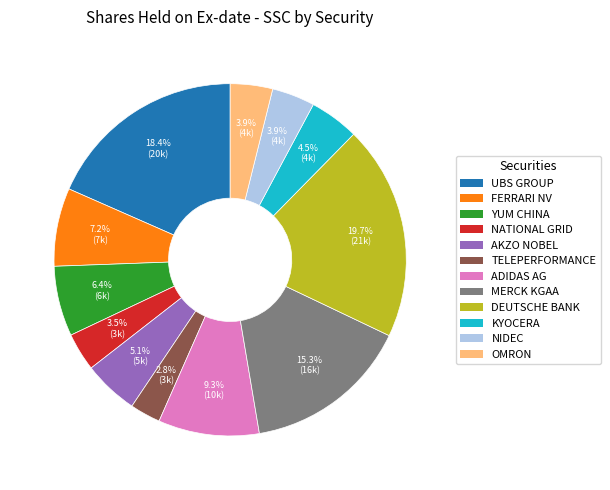

Count the number of slices in the pie.

12